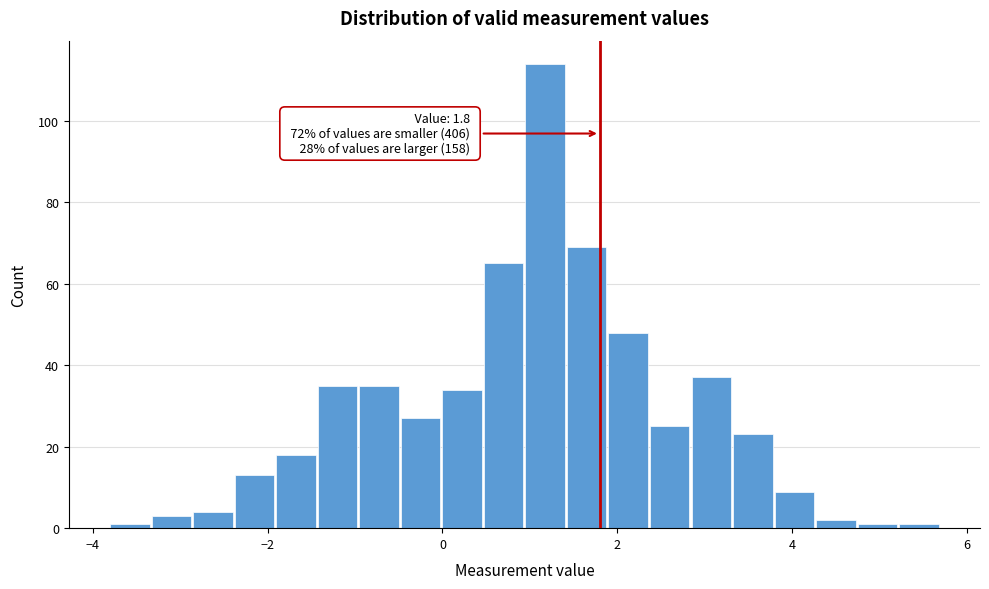

Around what value on the x-axis is the tallest bar? Give the approximate position of its centre, as read against the axis.

1.2